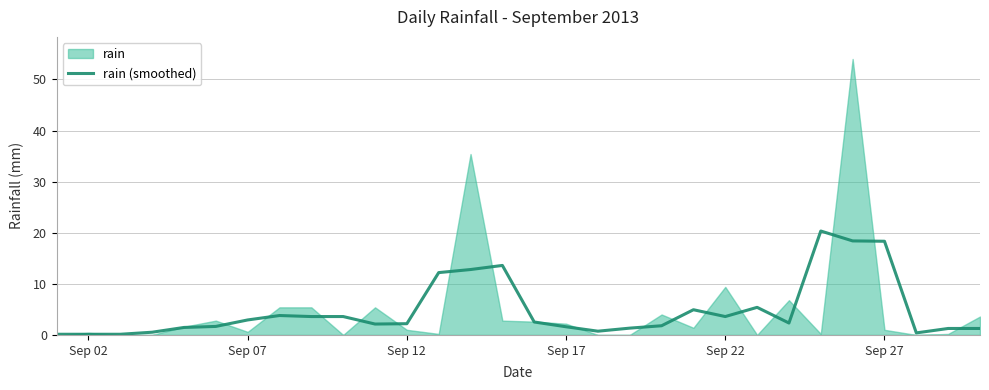

The chart shows a value of 3.9 at 23. True or false?

False